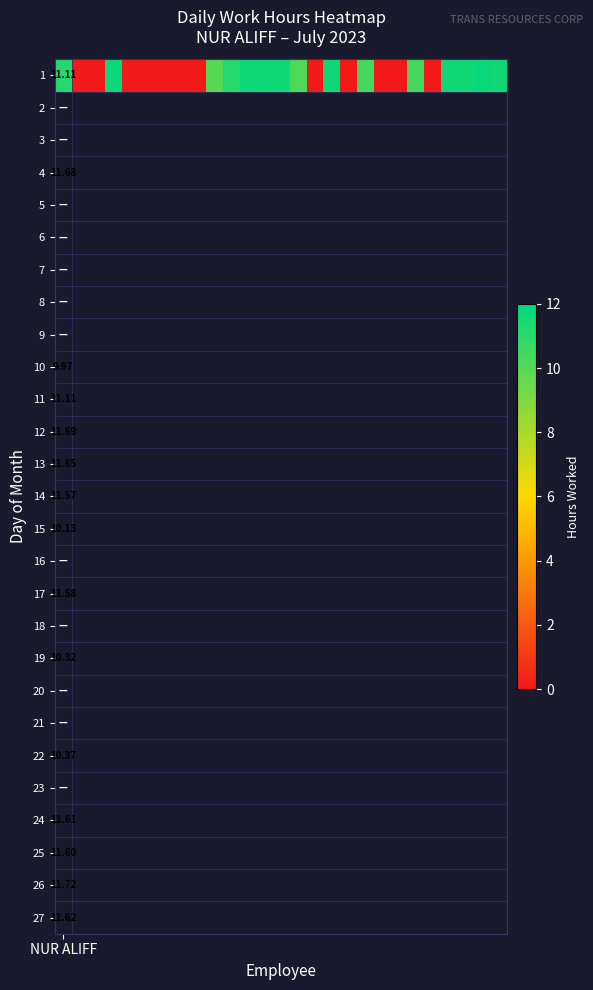

Which category has the lowest value across all series?

1